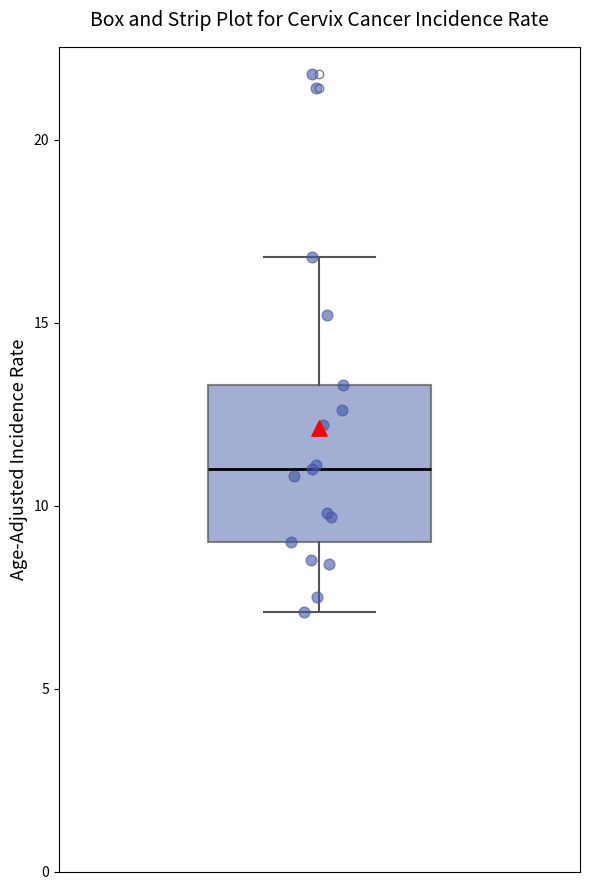

Read this box plot against the y-axis: the position of the median line, the range covered by the box, and the ends of both whiskers. The values are not printed on the chart, so give them approximately, as read against the axis.

median 11.0, box 9.0 to 13.5, whiskers 7.0 to 17.0